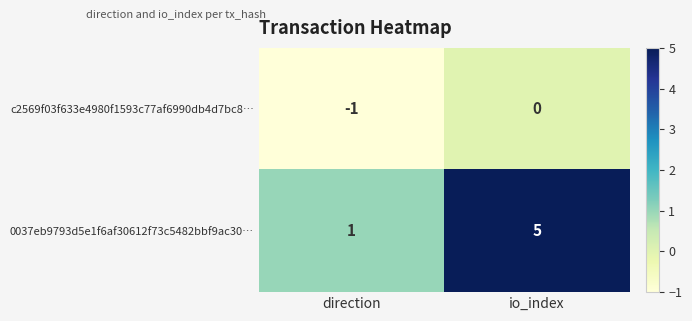

Between direction and io_index, which series saw the biggest shift?

0037eb9793d5e1f6af30612f73c5482bbf9ac30…